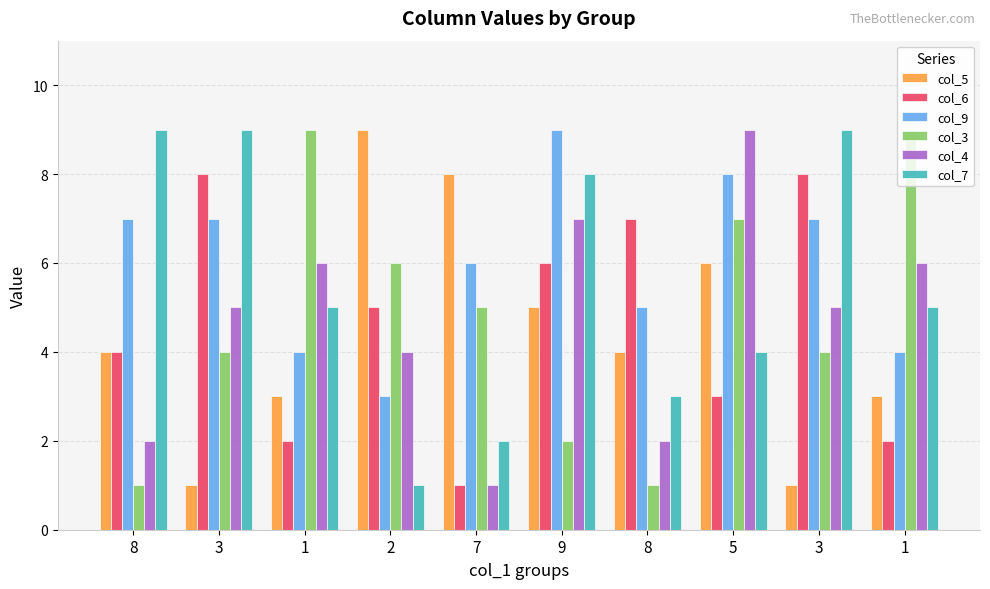

How many groups of bars are there?

10